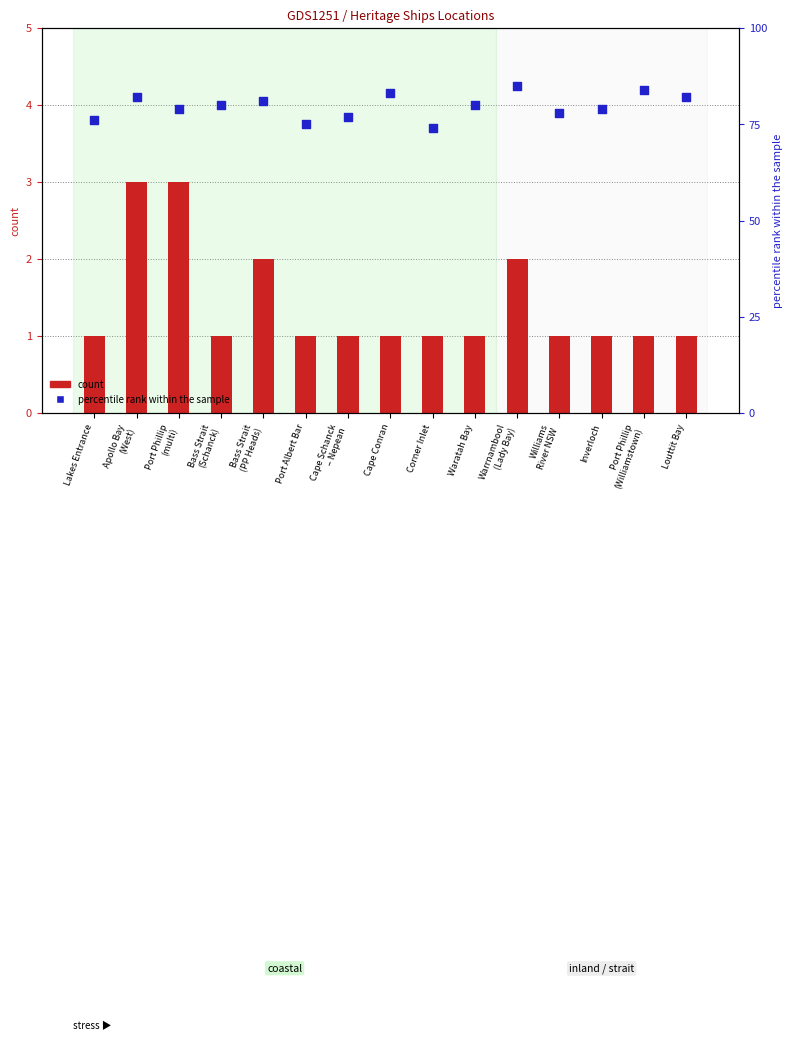

Which series has the largest total across all categories?

percentile rank within the sample